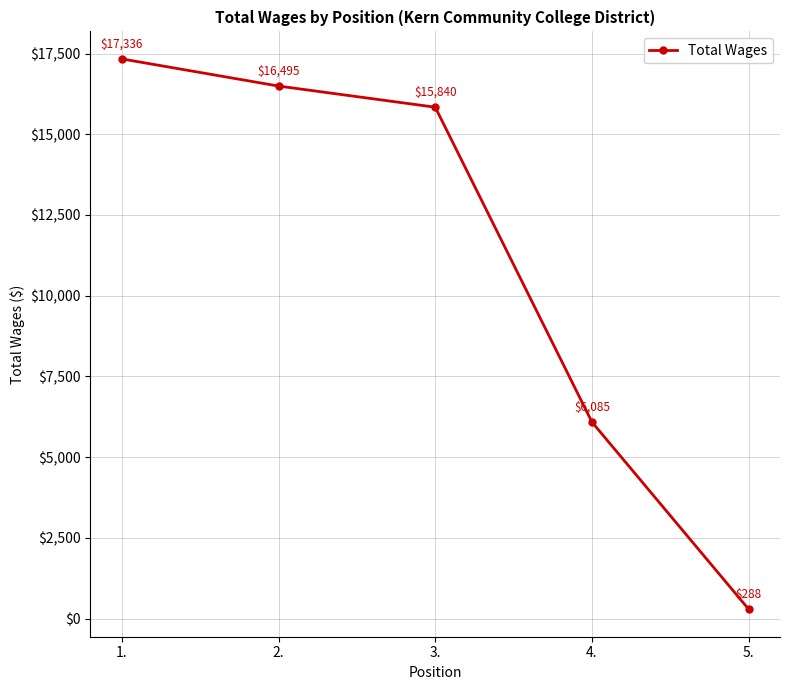

Rank the categories by value from lowest to highest.

5., 4., 3., 2., 1.